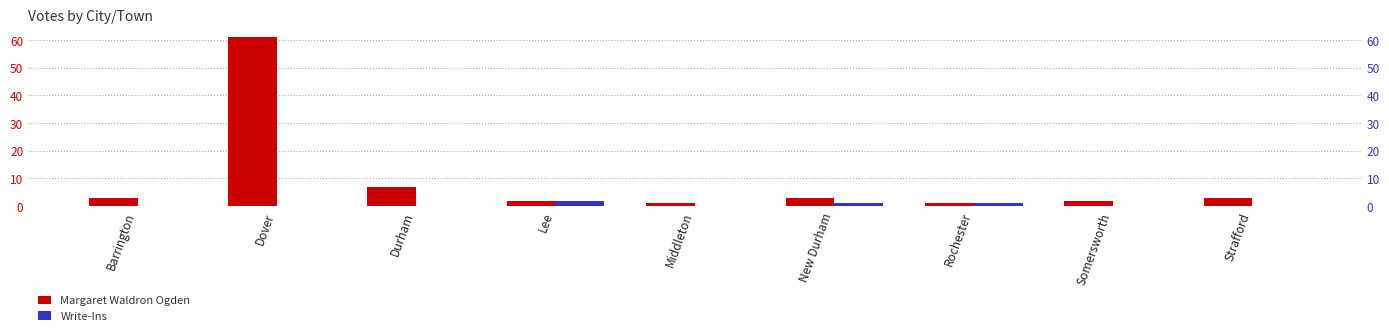

True or false: Margaret Waldron Ogden has a value of 3 at New Durham.

True